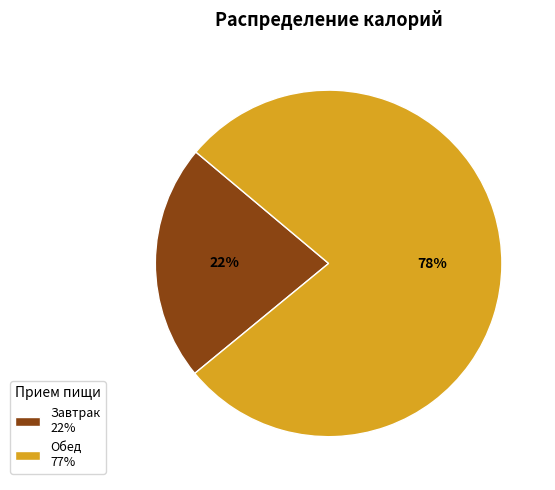

What is the ratio of the value at Обед to the value at Завтрак?

3.5